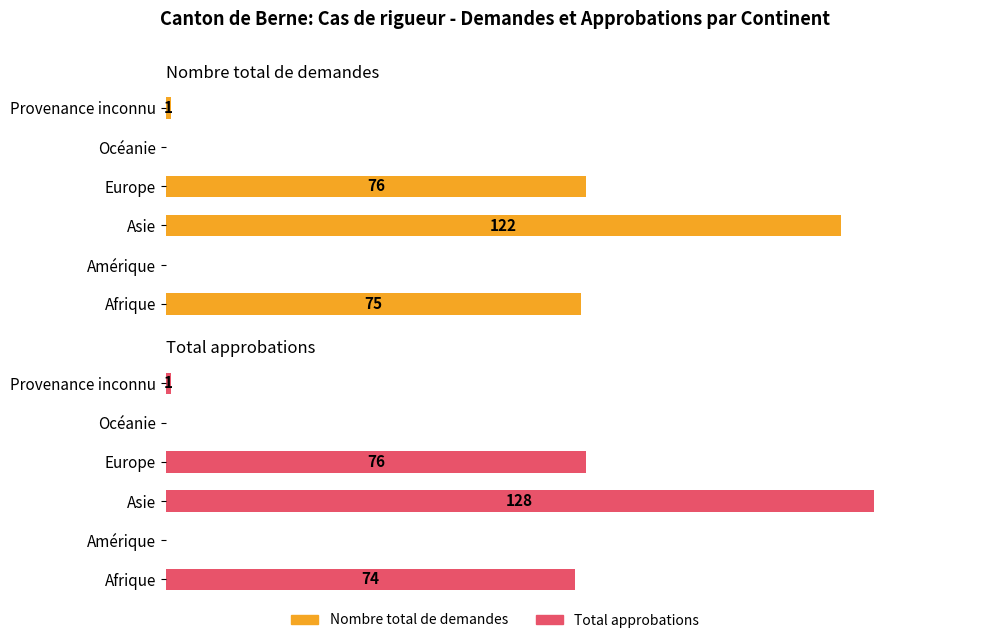

Rank the series at 2 from lowest to highest value.

Nombre total de demandes, Total approbations